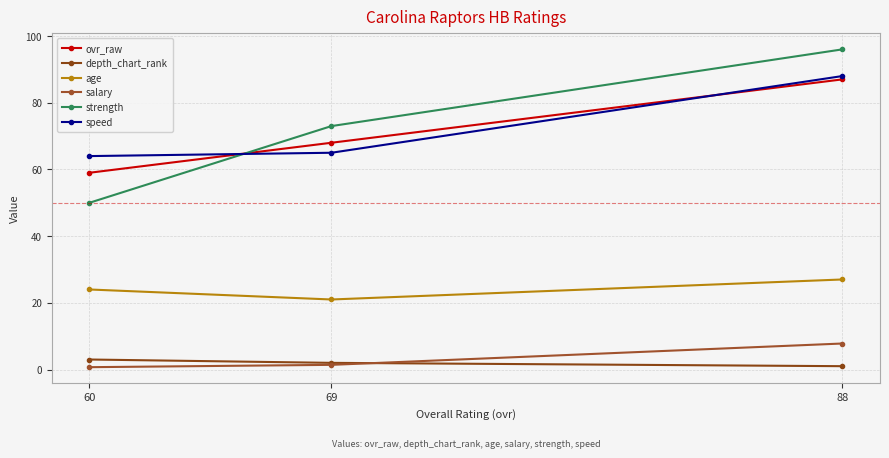

What is the sum of the speed values at 60 and 69?

129.0